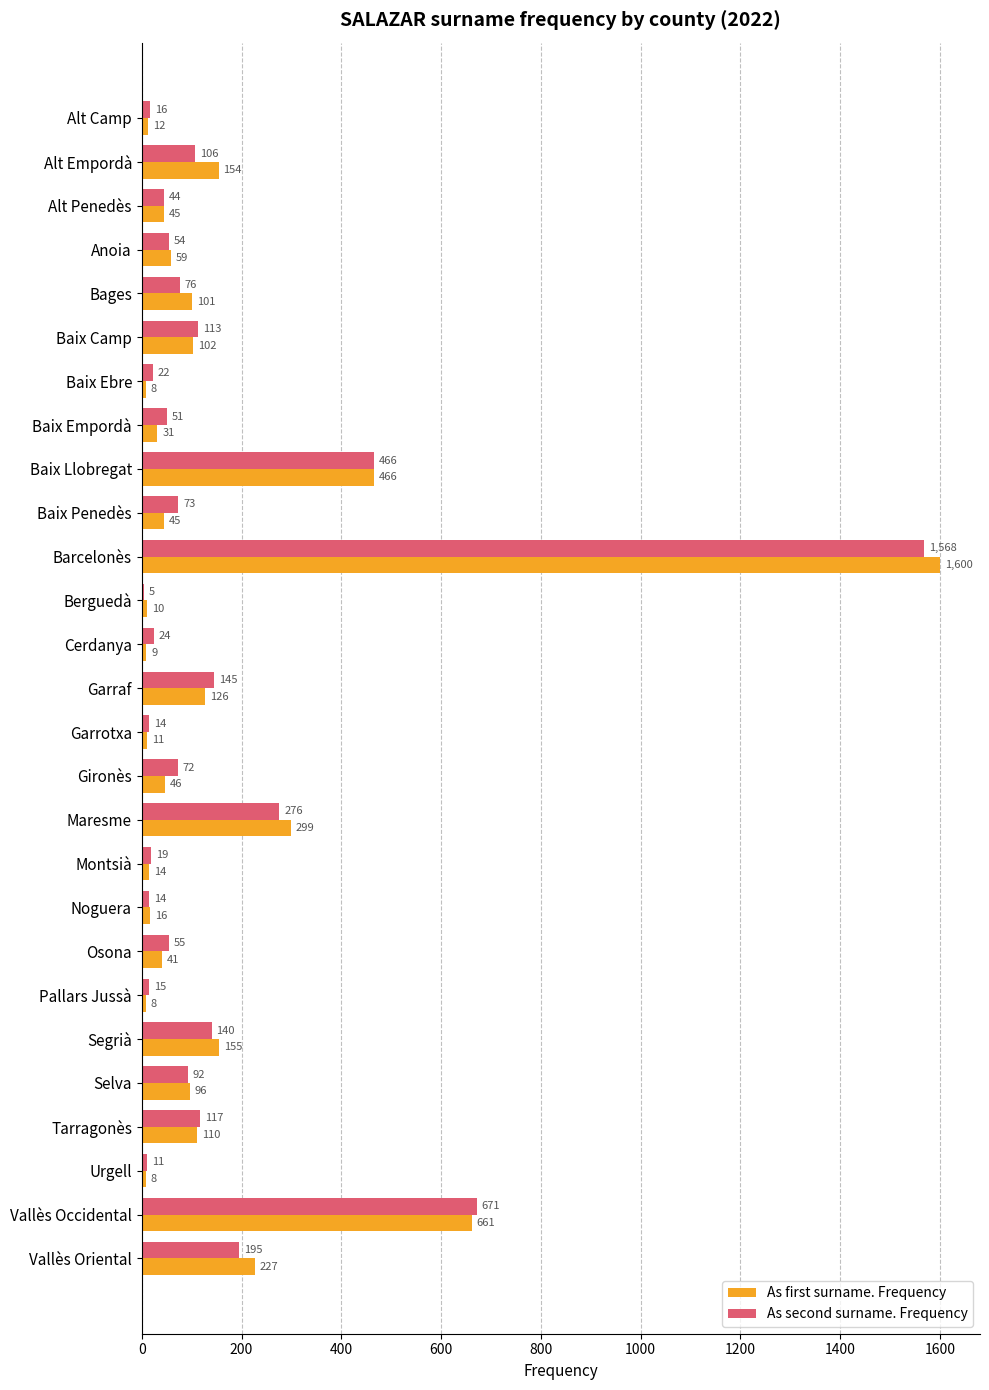

True or false: As first surname. Frequency has a value of 45 at Baix Penedès.

True